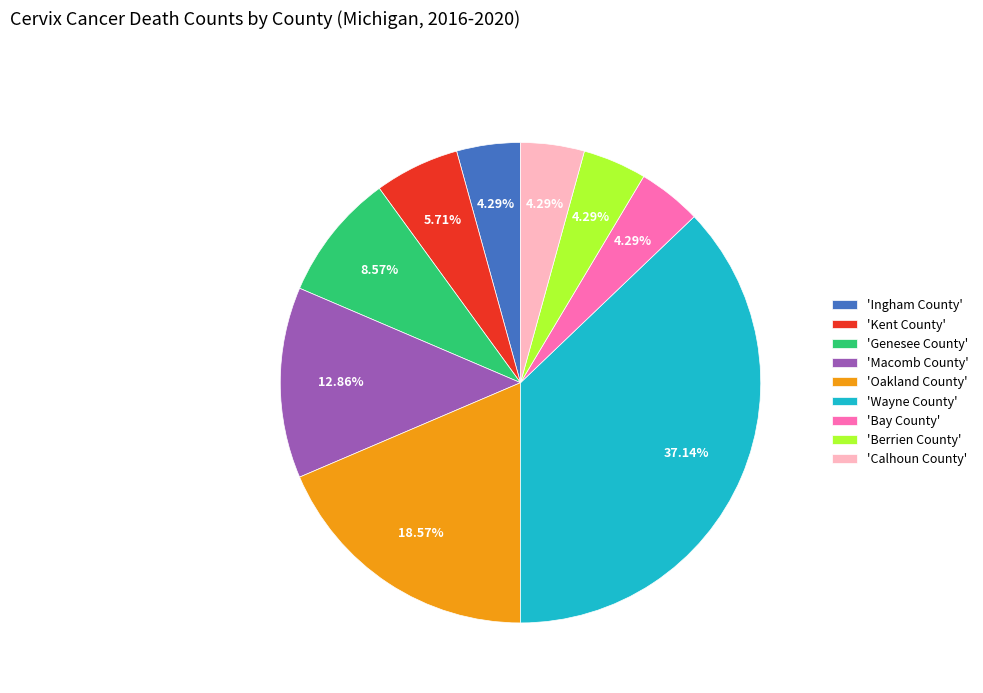

Is the sum of 'Calhoun County' and 'Macomb County' greater than half?

No